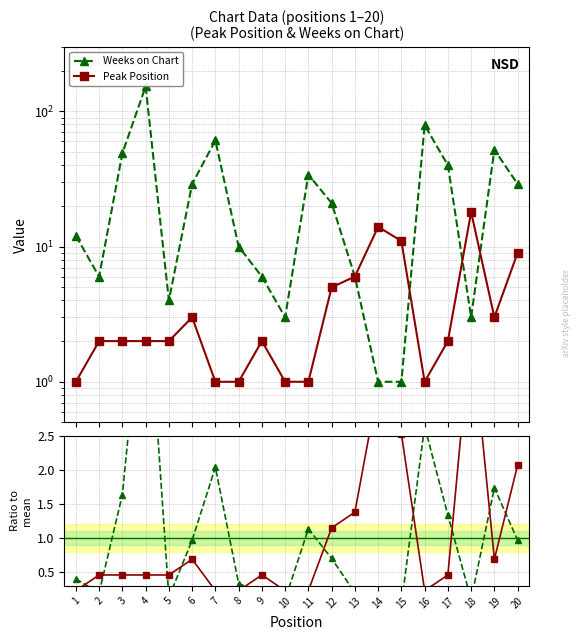

What is the maximum value for Weeks / mean?

5.1